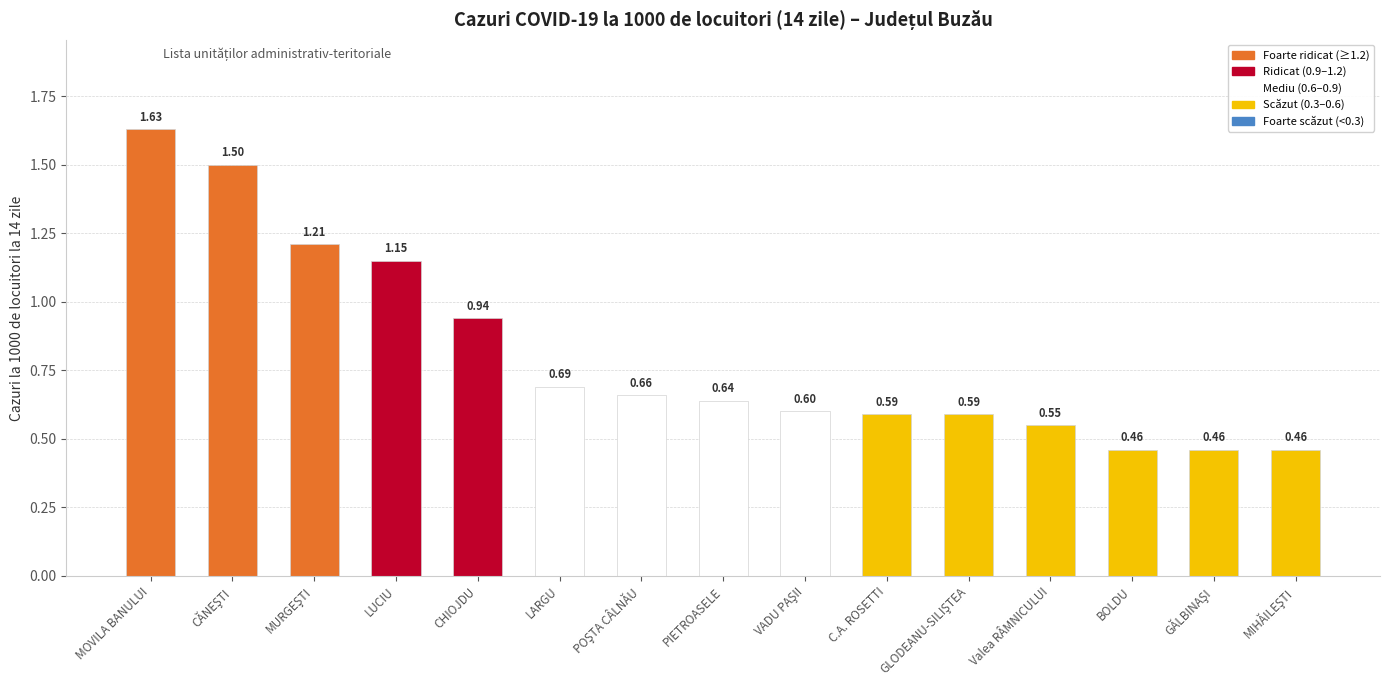

Between LARGU and C.A. ROSETTI, which is larger?

LARGU